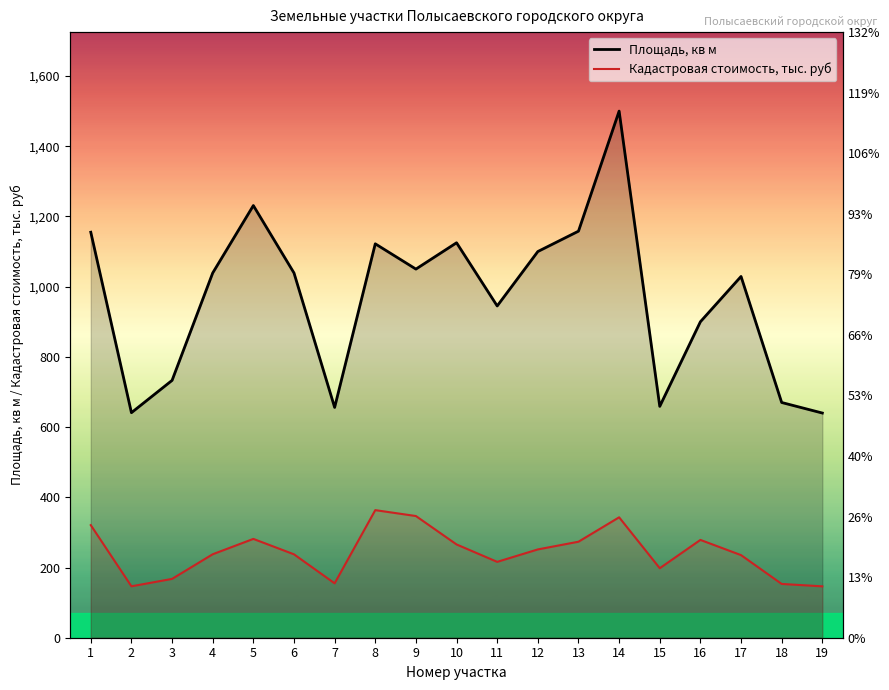

Reading left to right, transcribe all the data shown in this chart.

Площадь, кв м: 1155.0	641.0	733.0	1039.0	1231.0	1039.0	656.0	1122.0	1050.0	1125.0	945.0	1100.0	1158.0	1500.0	659.0	900.0	1029.0	670.0	640.0
Кадастровая стоимость, тыс. руб: 320.7	146.4	167.6	237.8	281.5	237.6	154.9	363.4	346.6	265.7	216.1	251.5	273.5	343.0	198.0	278.6	235.3	153.2	146.3